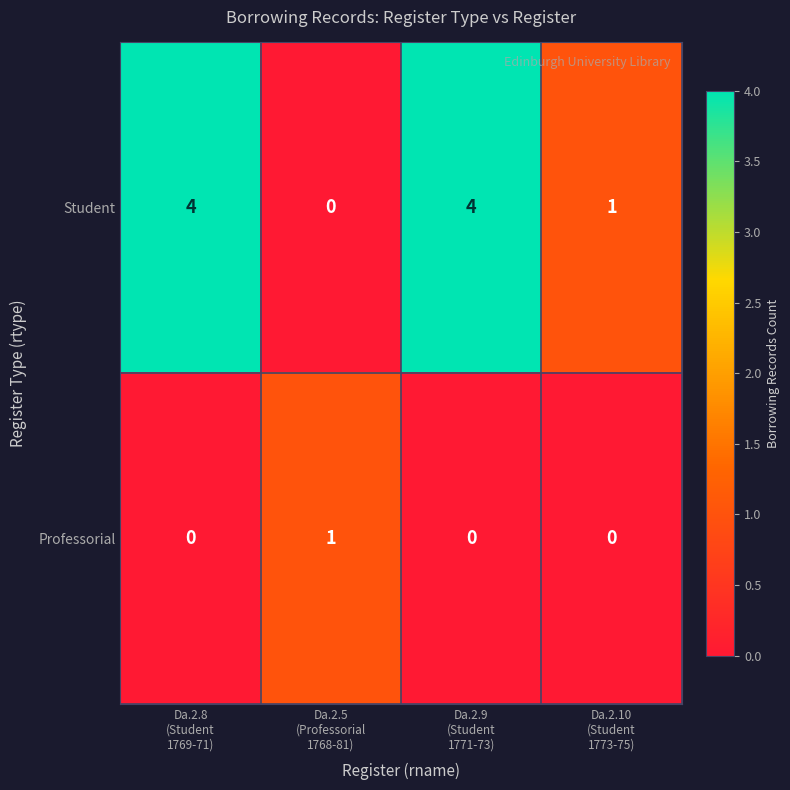

How many distinct data groups are displayed?

2